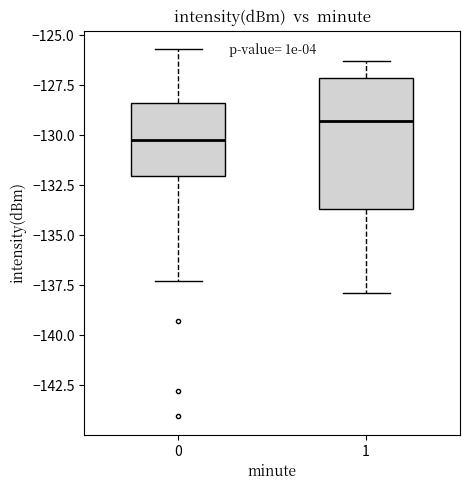

Reading left to right, read every box against the y-axis: the position of its median line, the range the box covers, and the ends of its whiskers. The values are not printed on the chart, so give them approximately, as read against the axis.

0: median -130.5, box -132.0 to -128.5, whiskers -137.5 to -125.5
1: median -129.5, box -133.5 to -127.0, whiskers -138.0 to -126.5